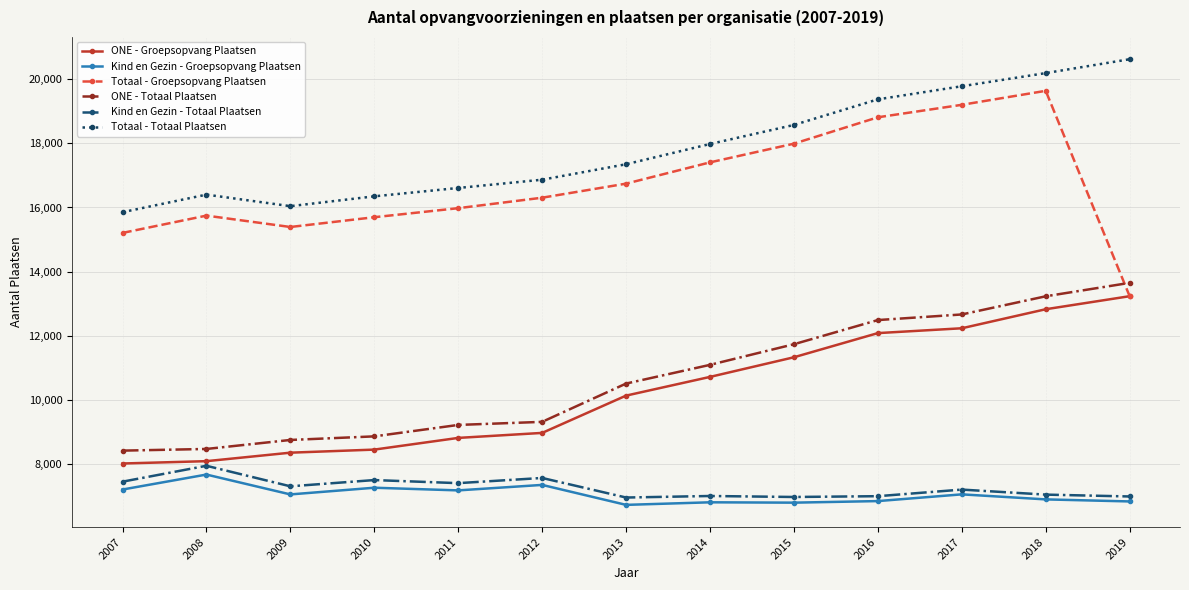

True or false: ONE - Totaal Plaatsen and ONE - Groepsopvang Plaatsen intersect in this chart.

False